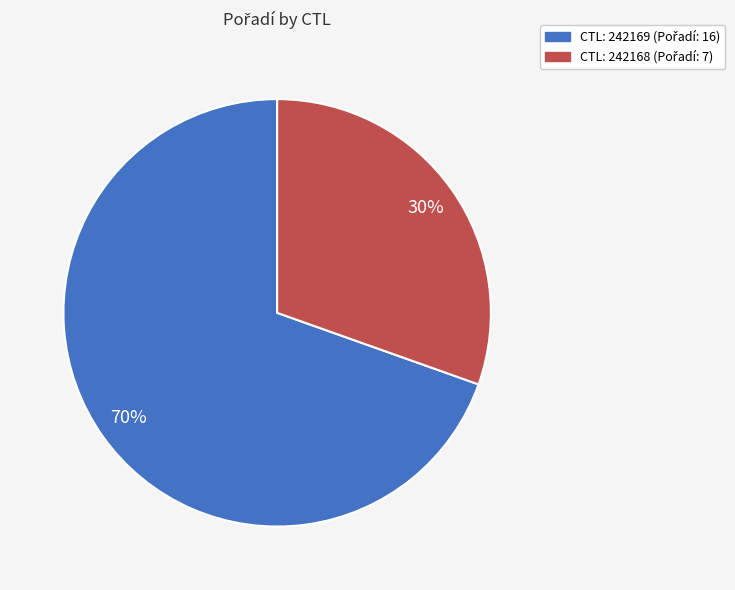

Is there a majority slice in this chart?

Yes